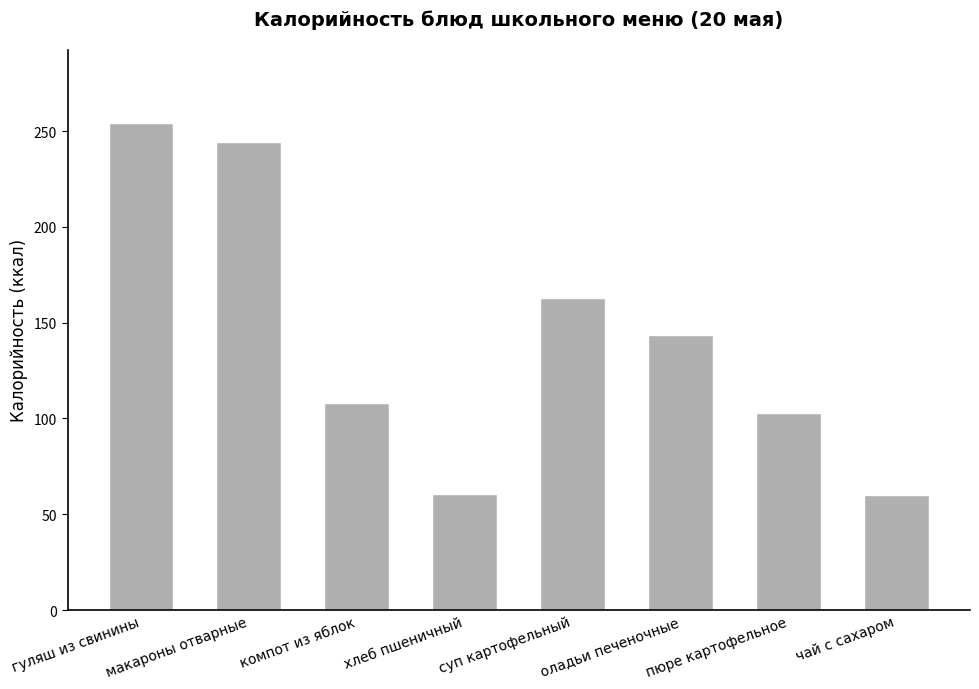

What is the change in value from компот из яблок to суп картофельный?

+54.6